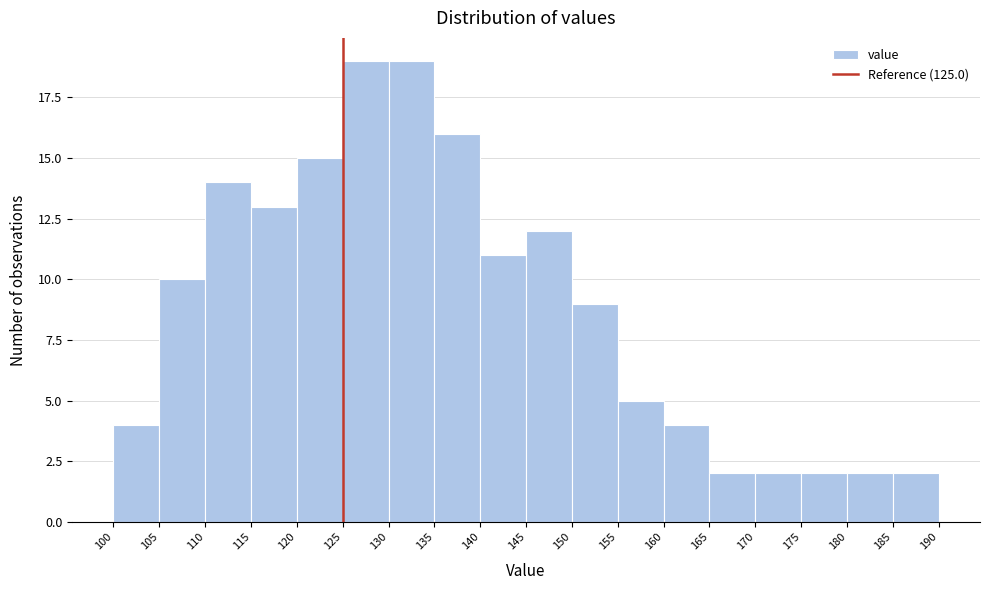

Reading left to right, list every bar in this chart as the range it spans on the x-axis followed by its height. The values are not printed on the chart, so give them approximately, as read against the axis.

100 to 105: 4
105 to 110: 10
110 to 115: 14
115 to 120: 13
120 to 125: 15
125 to 130: 19
130 to 135: 19
135 to 140: 16
140 to 145: 11
145 to 150: 12
150 to 155: 9
155 to 160: 5
160 to 165: 4
165 to 170: 2
170 to 175: 2
175 to 180: 2
180 to 185: 2
185 to 190: 2